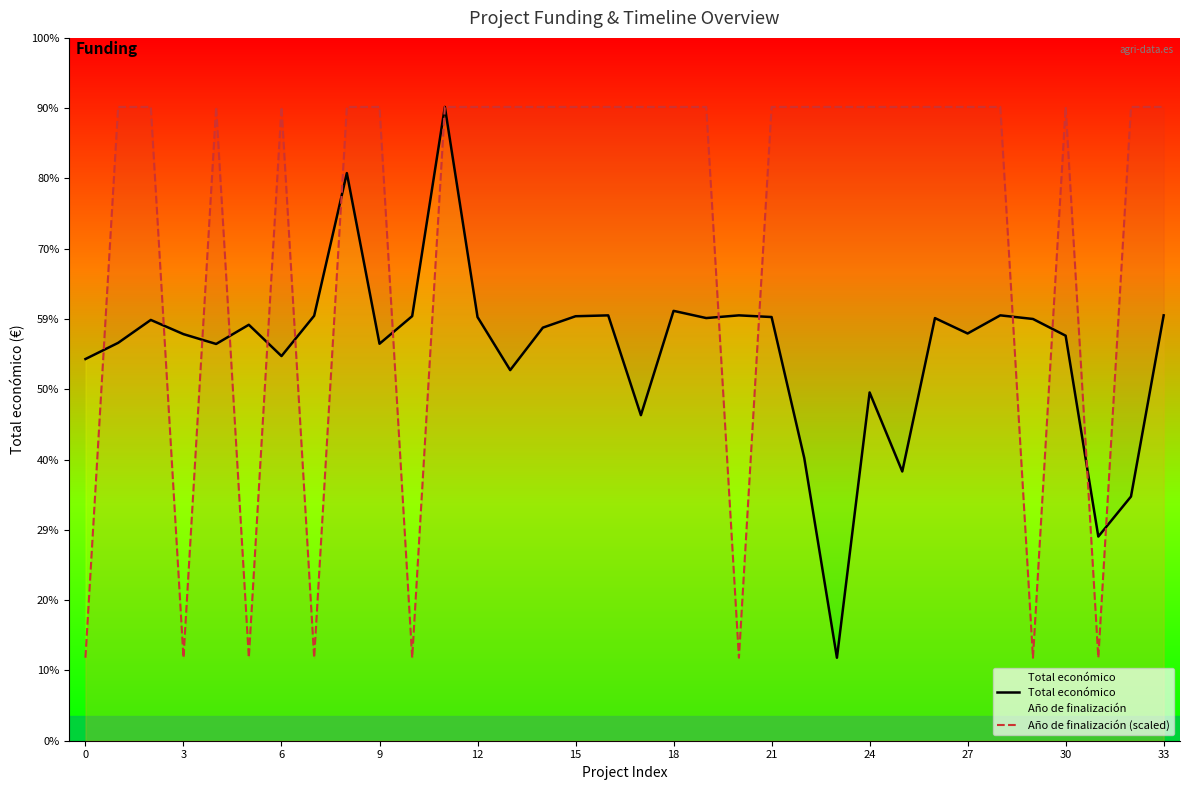

At which category does the chart reach its minimum across all series?

23